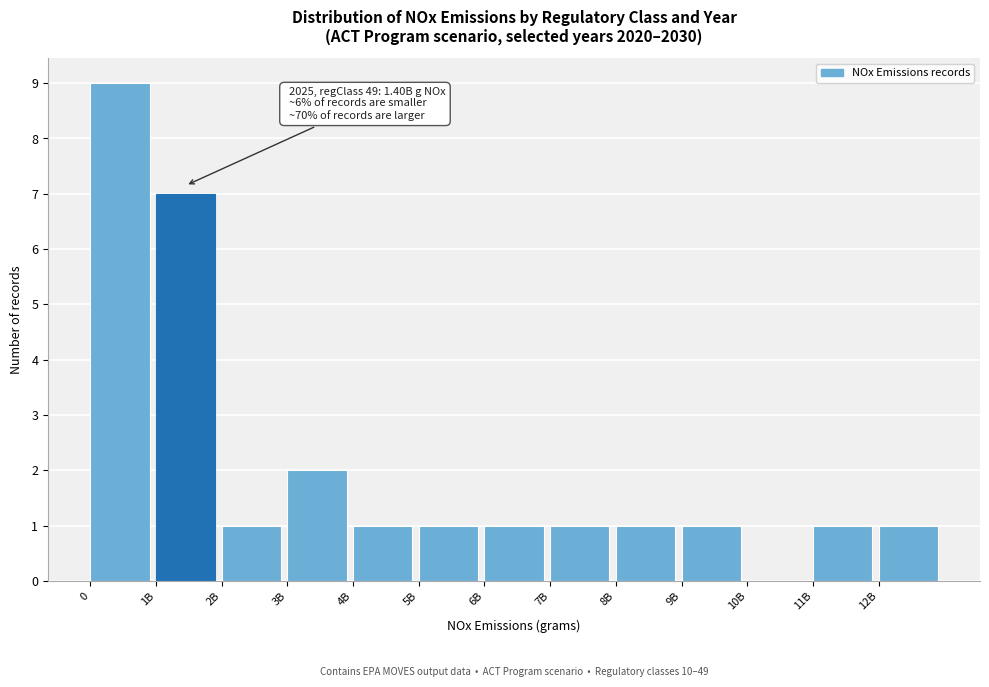

Reading left to right, what are all the values shown in this chart?

0=9	1B=7	2B=1	3B=2	4B=1	5B=1	6B=1	7B=1	8B=1	9B=1	10B=0	11B=1	12B=1